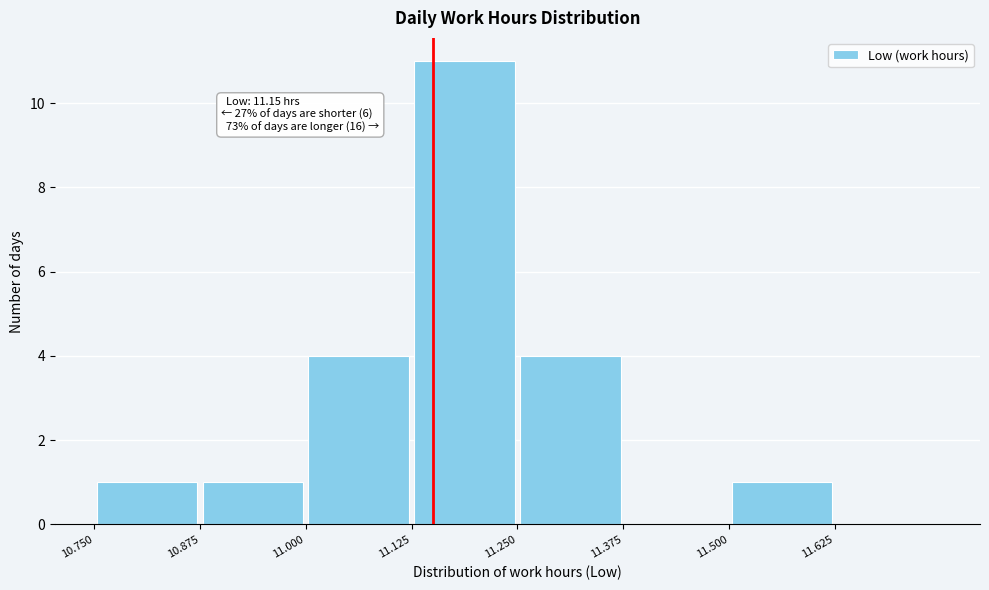

Over which range of the x-axis is the bar tallest?

11.125 to 11.250